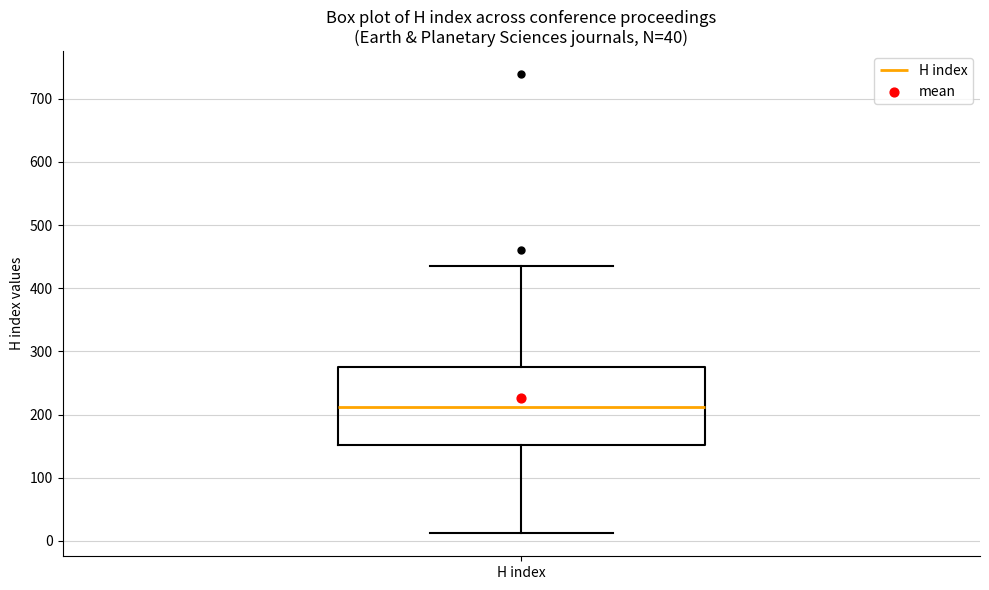

Read this box plot against the y-axis: the position of the median line, the range covered by the box, and the ends of both whiskers. The values are not printed on the chart, so give them approximately, as read against the axis.

median 210, box 150 to 270, whiskers 10 to 440